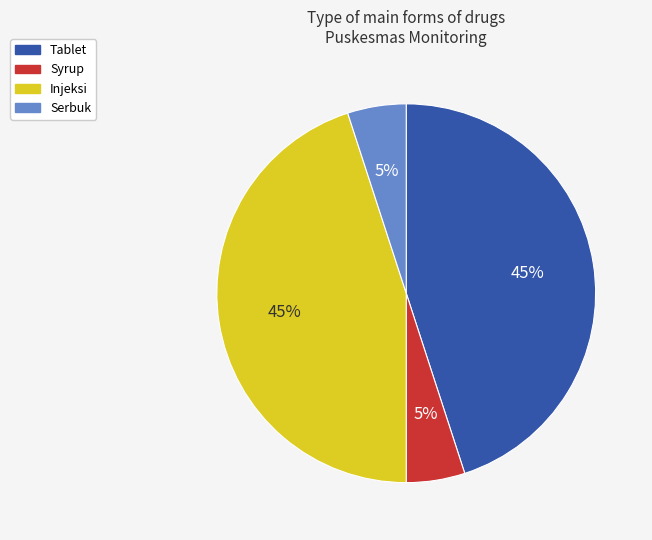

To the nearest percent, what is the difference between the largest and smallest slice percentages?

40%